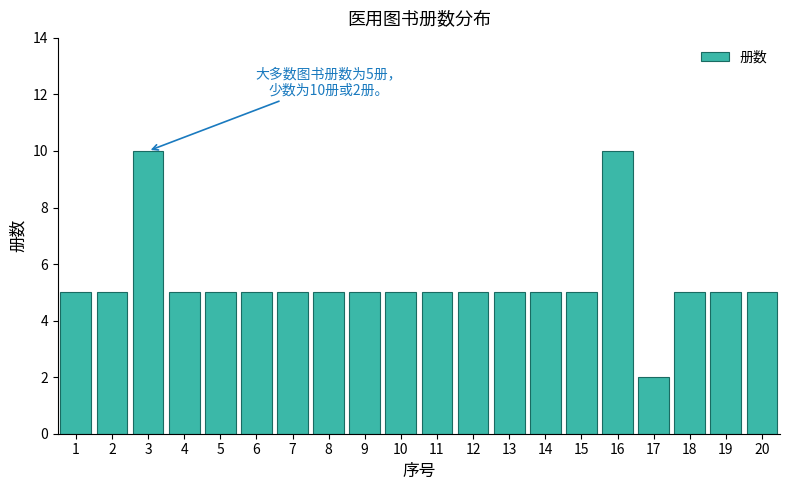

What is the difference between the maximum and minimum values?

8